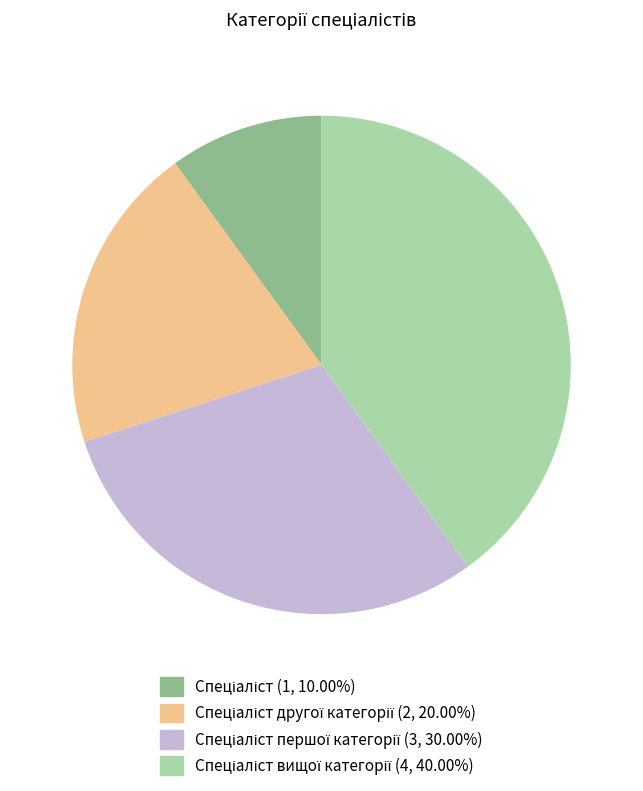

Does any single category account for the majority?

No